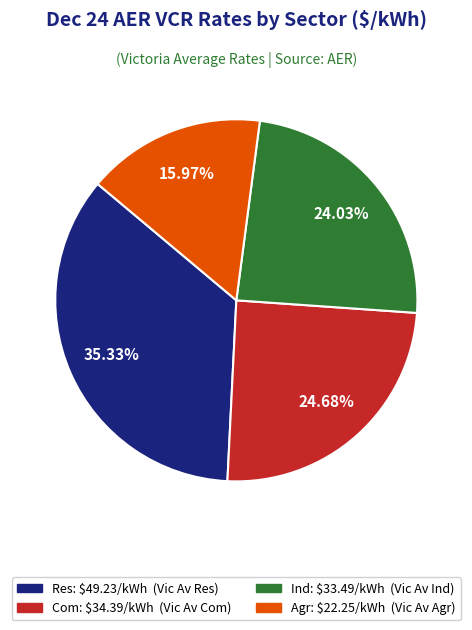

To the nearest percent, what is the difference between the Ind and Com slice percentages?

1%